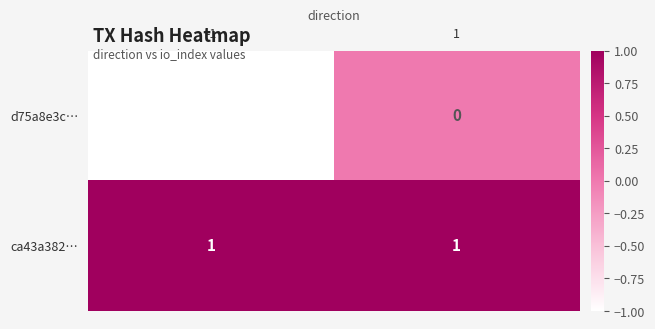

True or false: ca43a382… has a value of 0 at -1.

False